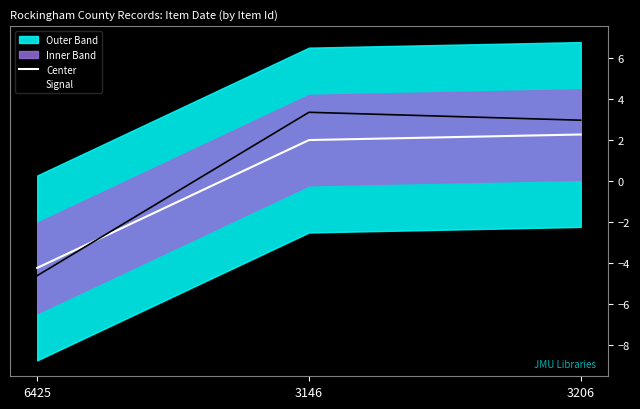

Where does the Center series first go above 1?

3146